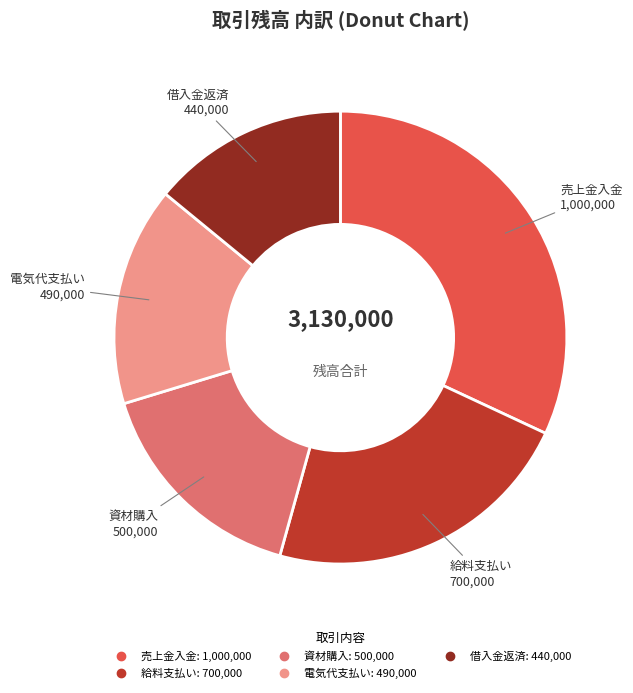

How many slices are in this pie chart?

5